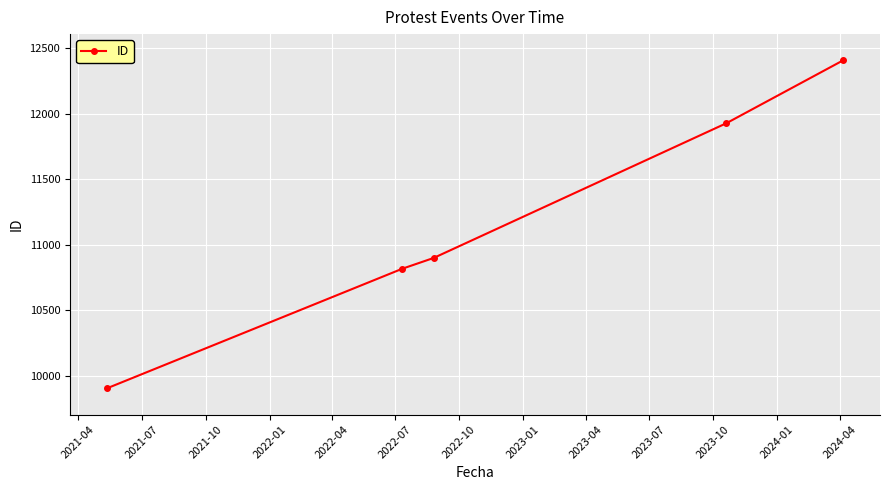

Reading right to left, list all the values displayed in this chart.

12408	11928	10900	10818	9905